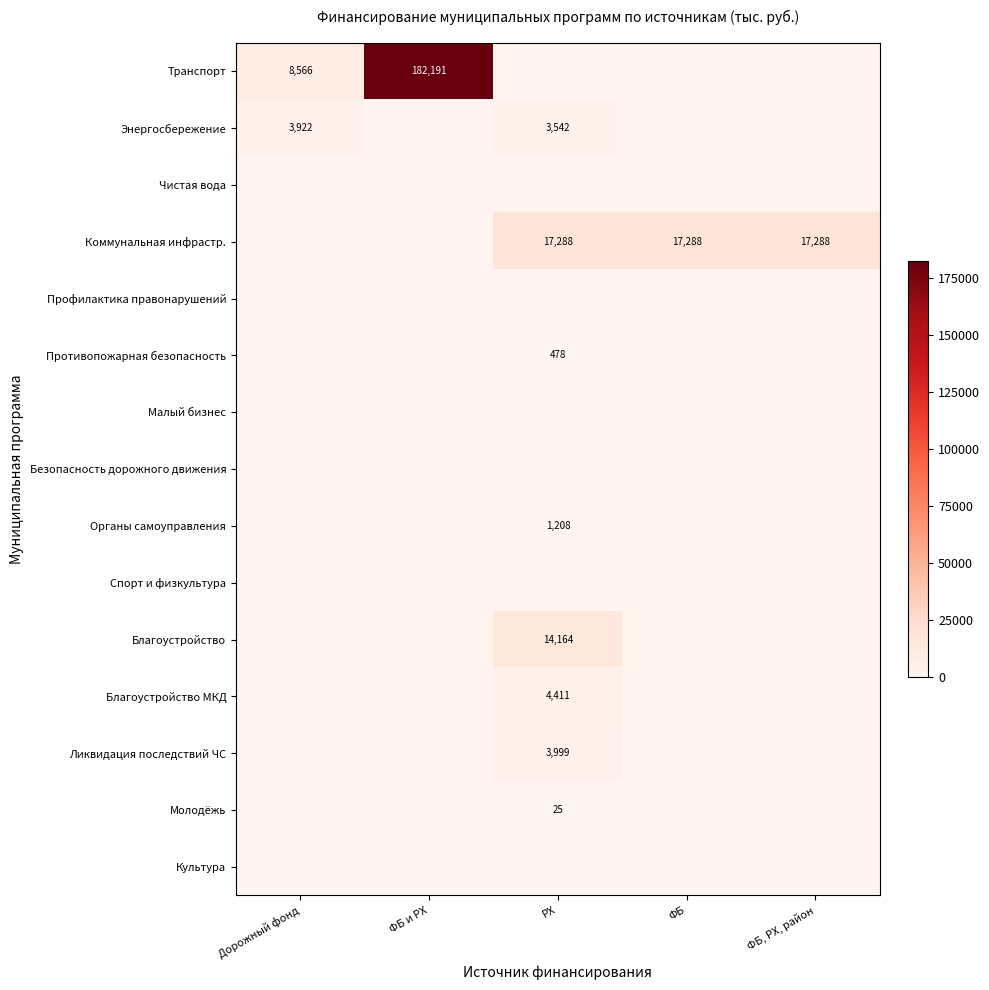

Which category has the highest value across all series?

ФБ и РХ